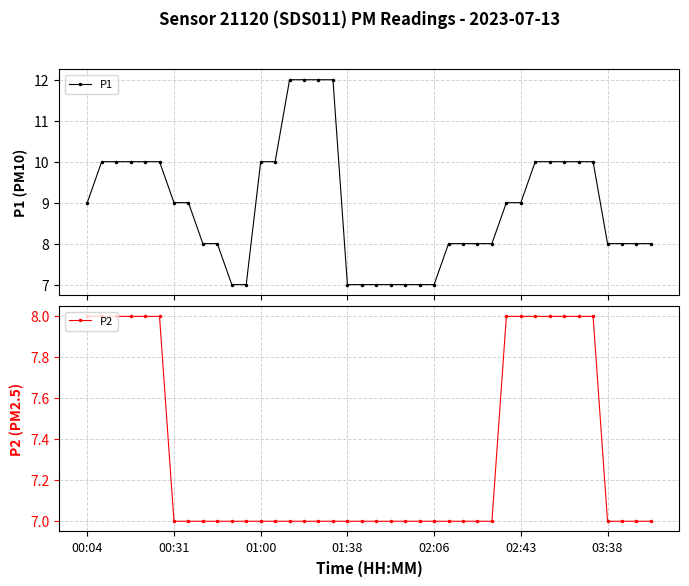

What is the value of the P1 point at the 31st from the left?

9